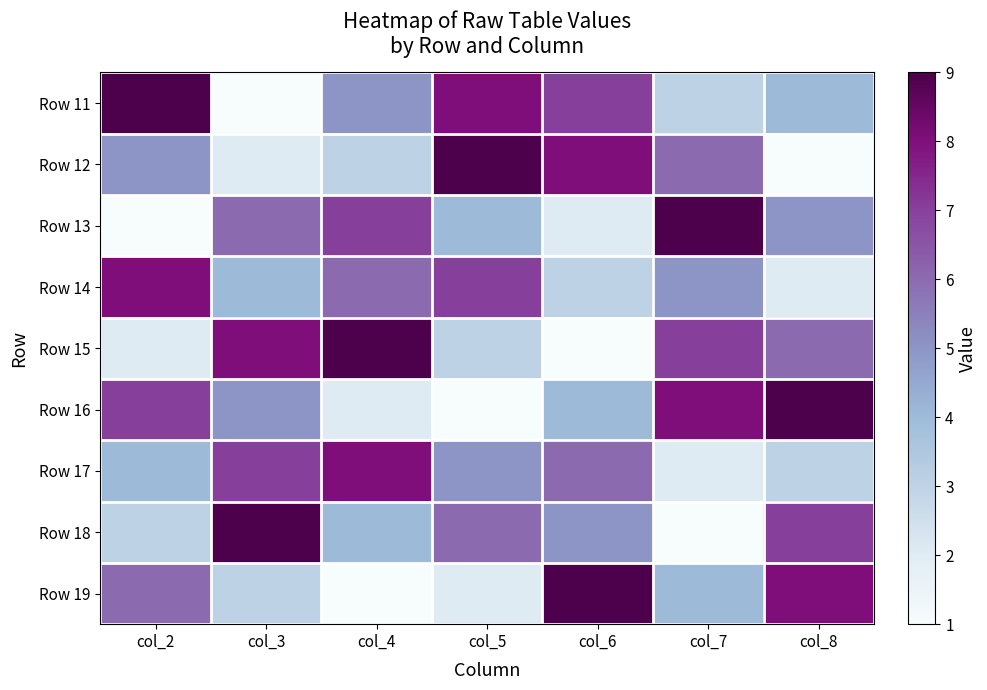

At how many categories does at least one series exceed 2?

7